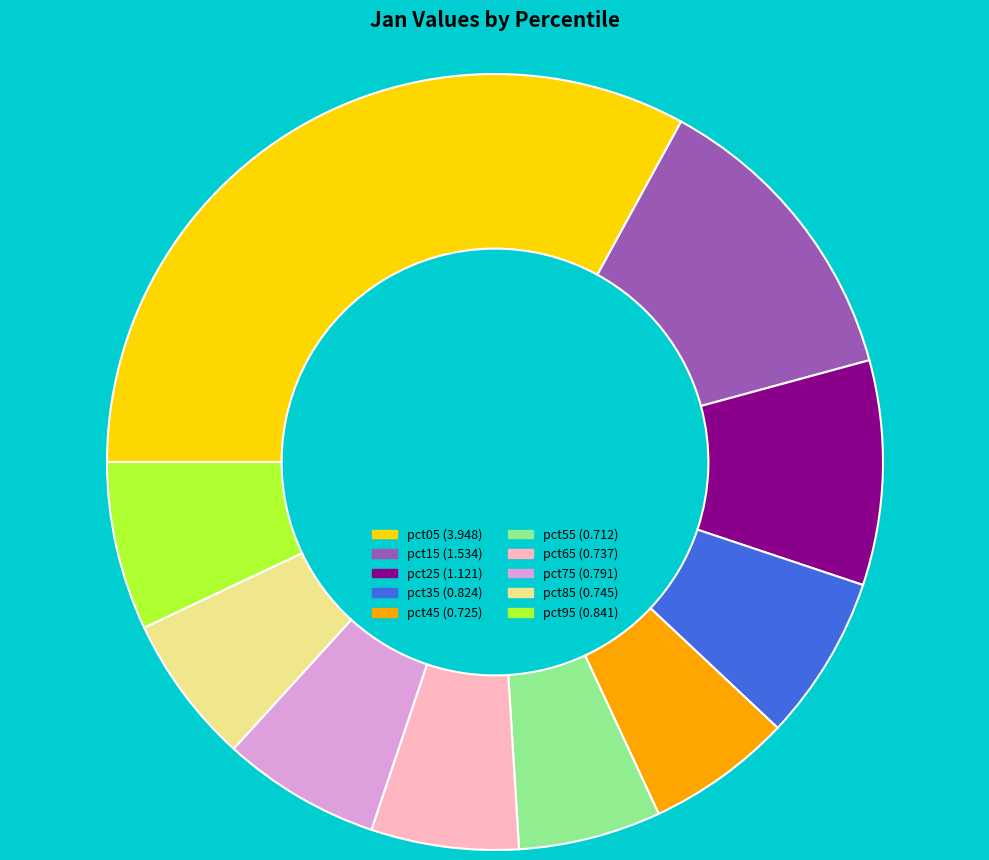

Is there any slice that represents more than half of the pie?

No